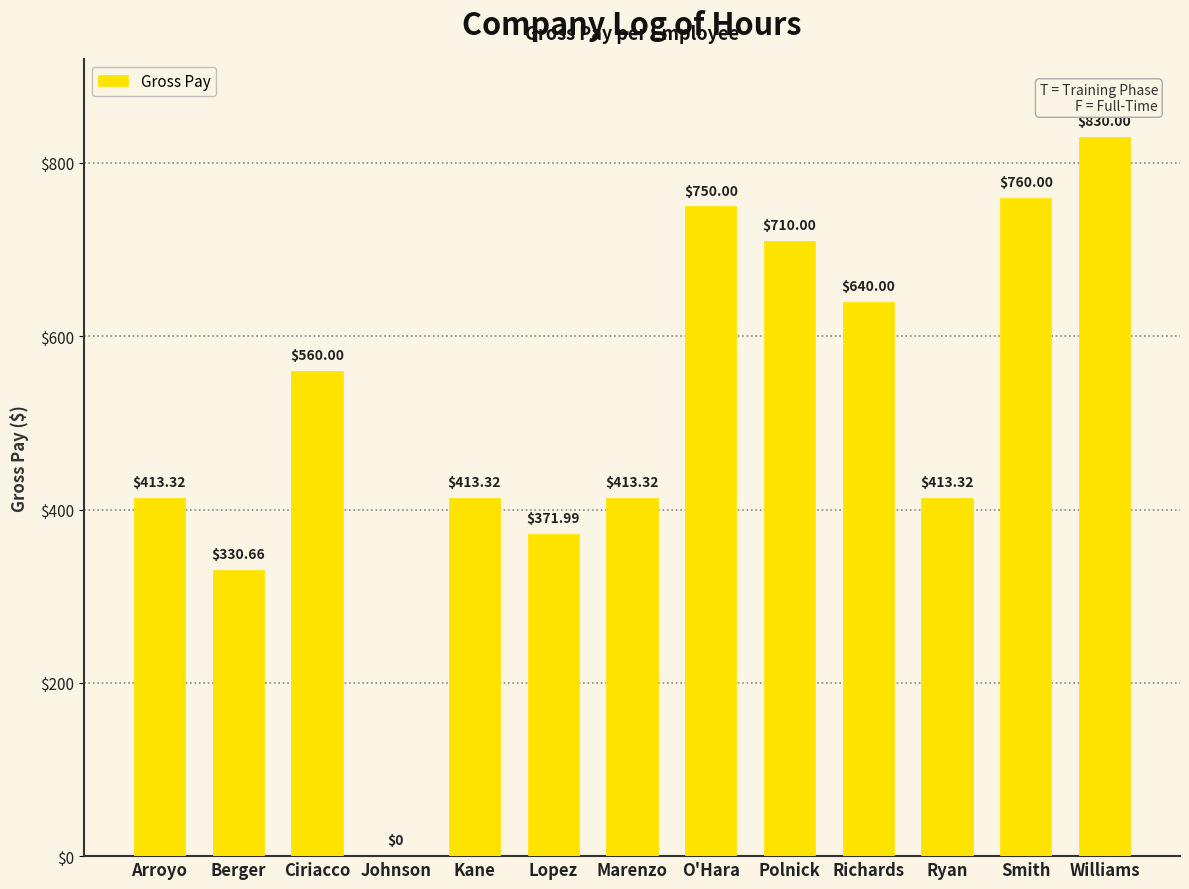

What is the sum of all values?

6605.9